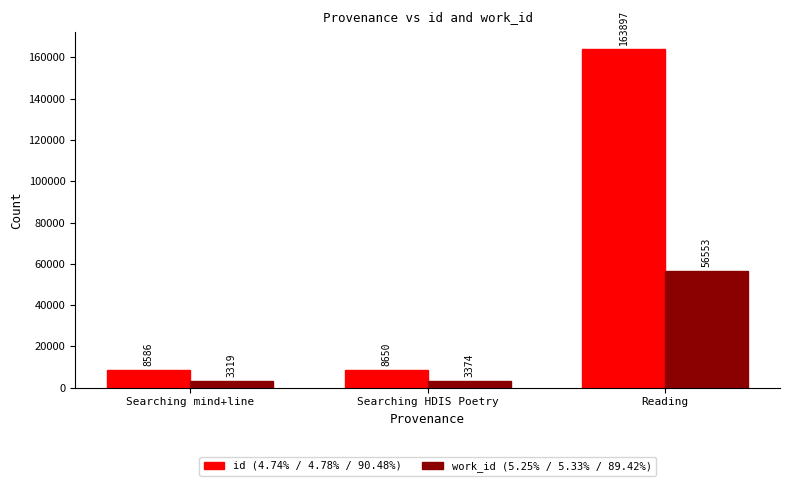

What is the spread (max minus min) of values at Reading?

107344